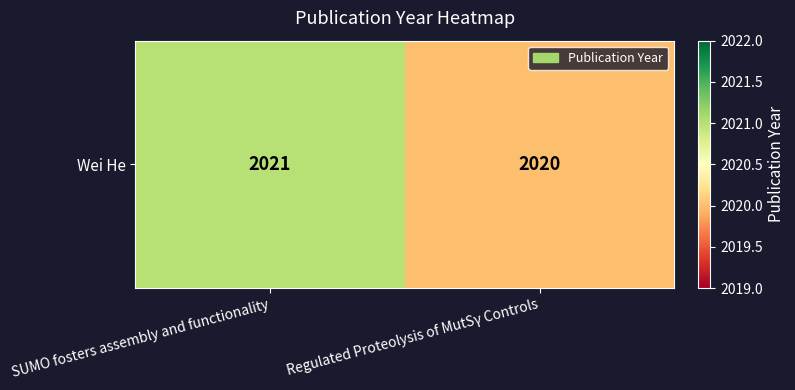

Which category has the highest value across all series?

SUMO fosters assembly and functionality